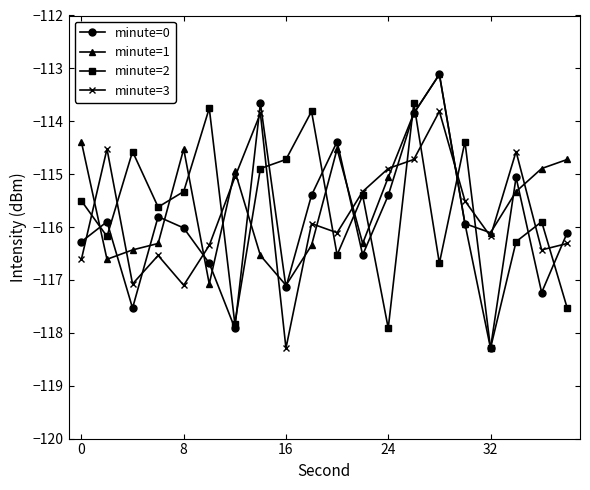

What is the greatest value displayed?

-113.1